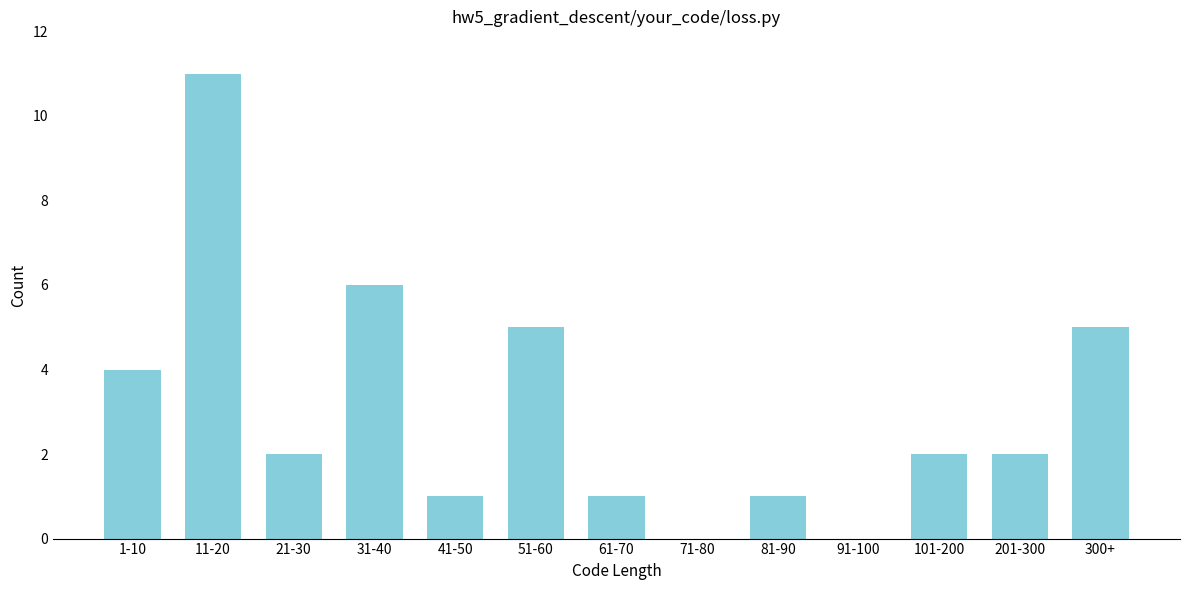

Reading left to right, transcribe all the data shown in this chart.

1-10=4	11-20=11	21-30=2	31-40=6	41-50=1	51-60=5	61-70=1	71-80=0	81-90=1	91-100=0	101-200=2	201-300=2	300+=5